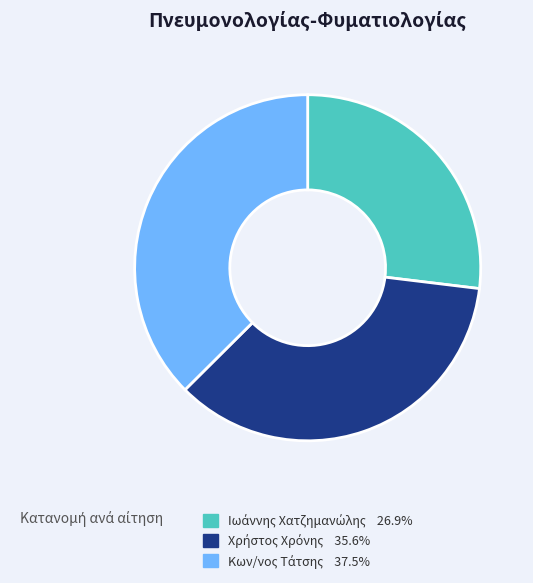

Does any single category account for the majority?

No